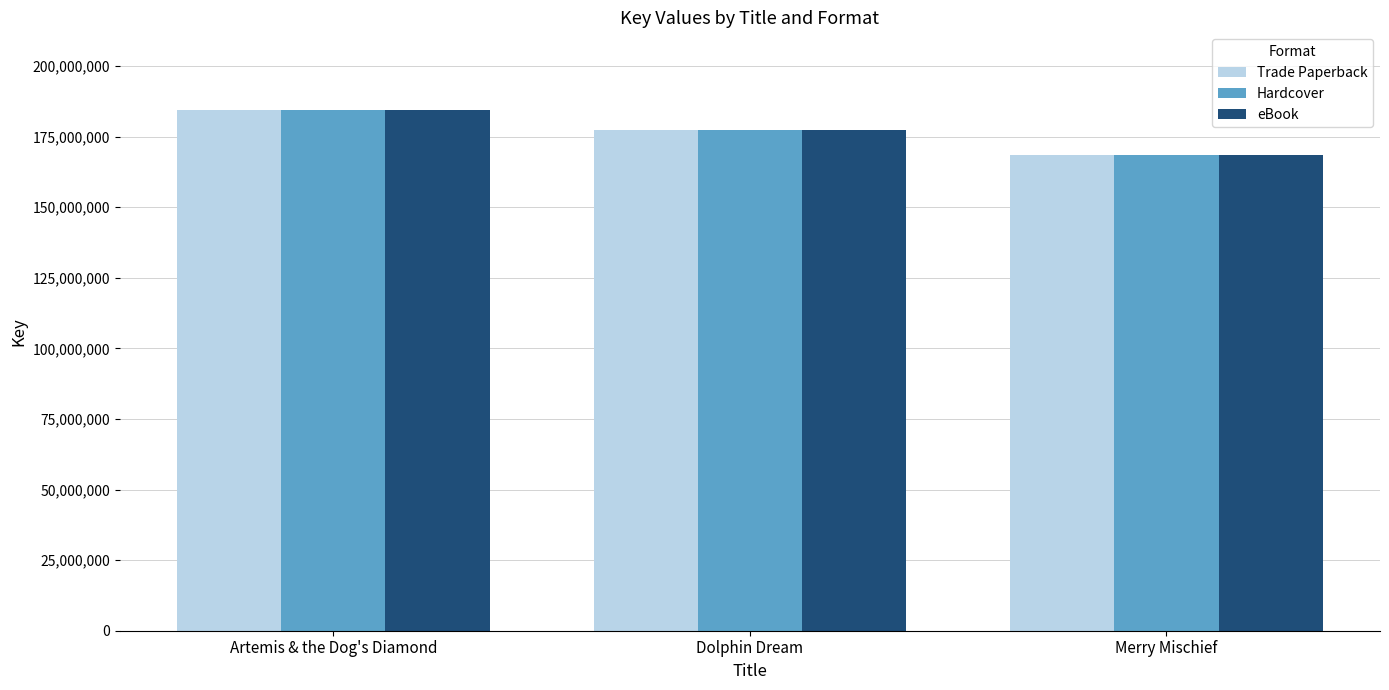

Does the chart contain any negative values?

No